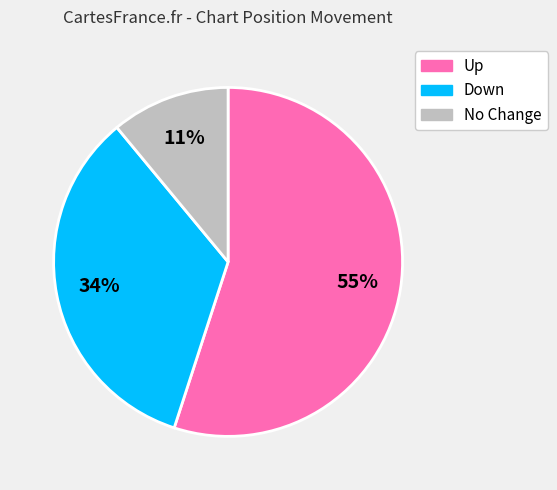

Count the number of slices in the pie.

3